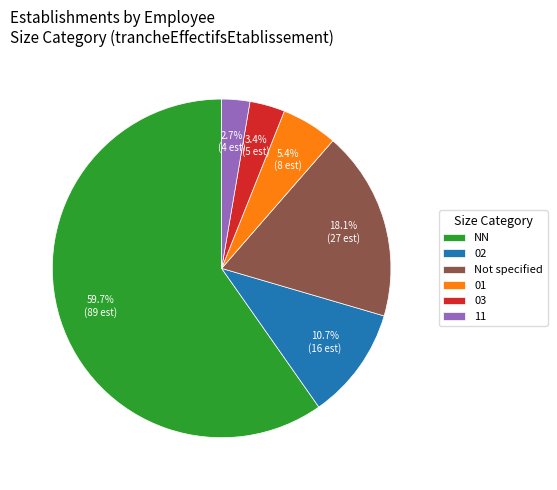

Approximately how many times larger is the value at NN compared to Not specified?

3.3